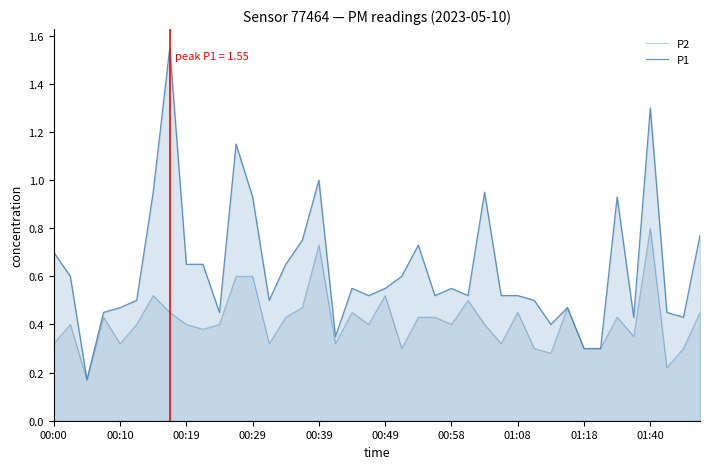

What is the lowest value of the P1 series?

0.2